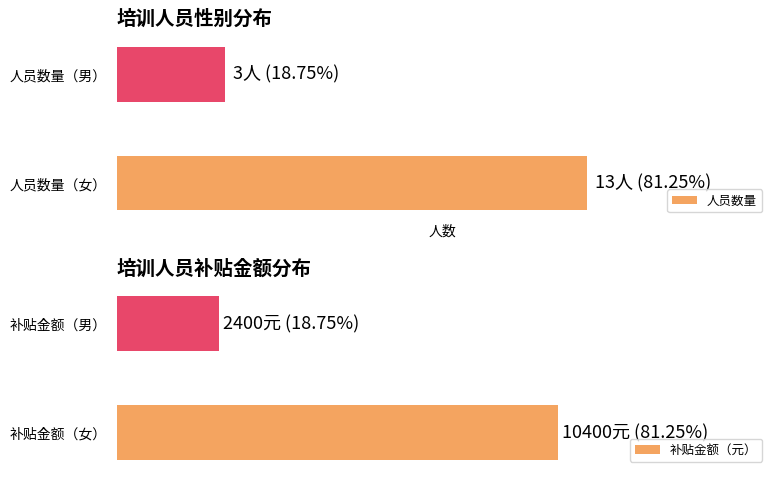

What are all the series names shown in the legend?

人员数量, 补贴金额（元）